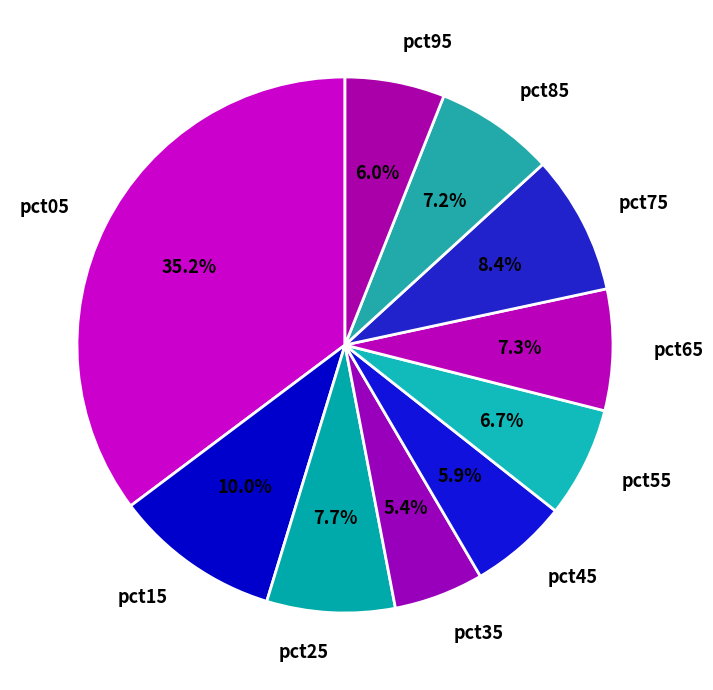

To the nearest percent, what is the combined percentage of pct45 and pct05?

41%